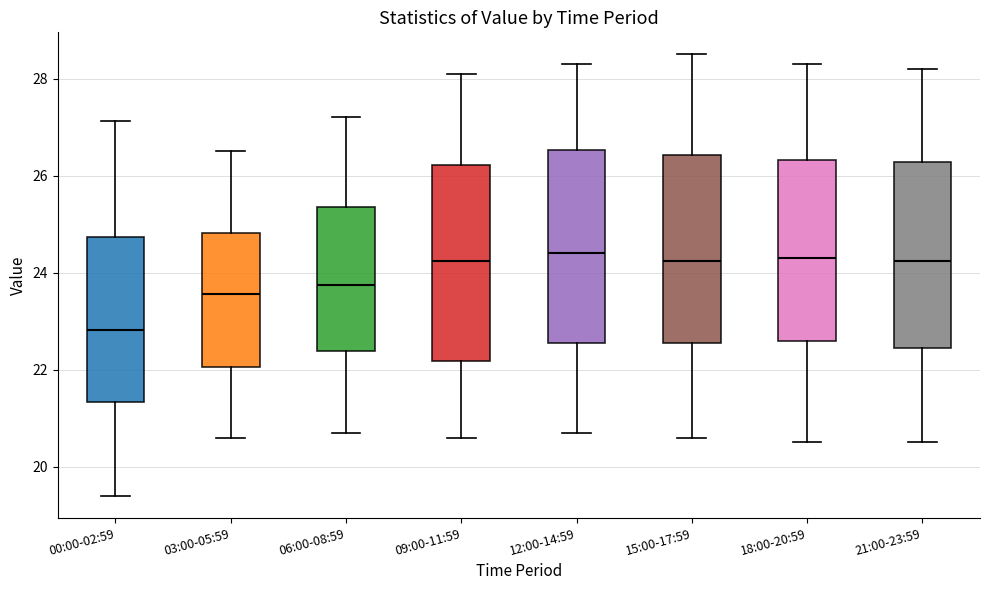

Reading left to right, transcribe this box plot: for each box, give where its median line is, the range the box spans, and where its two whiskers end, as read against the y-axis. The values are not printed on the chart, so give them approximately, as read against the axis.

00:00-02:59: median 22.8, box 21.4 to 24.8, whiskers 19.4 to 27.2
03:00-05:59: median 23.6, box 22.0 to 24.8, whiskers 20.6 to 26.6
06:00-08:59: median 23.8, box 22.4 to 25.4, whiskers 20.8 to 27.2
09:00-11:59: median 24.2, box 22.2 to 26.2, whiskers 20.6 to 28.2
12:00-14:59: median 24.4, box 22.6 to 26.6, whiskers 20.8 to 28.4
15:00-17:59: median 24.2, box 22.6 to 26.4, whiskers 20.6 to 28.6
18:00-20:59: median 24.4, box 22.6 to 26.4, whiskers 20.6 to 28.4
21:00-23:59: median 24.2, box 22.4 to 26.2, whiskers 20.6 to 28.2